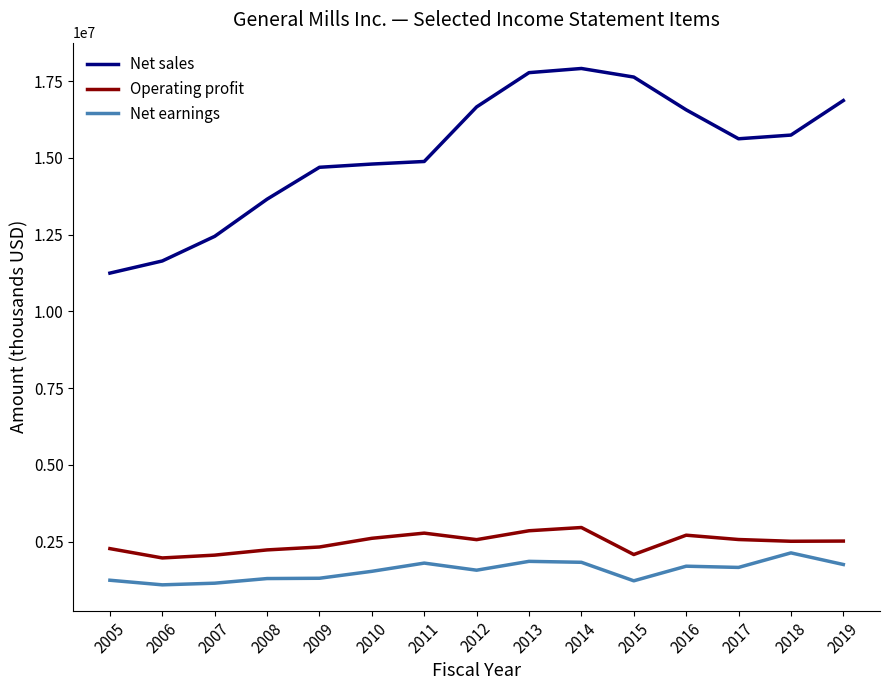

Is it true that Net sales equals 17719933 at 2005?

False